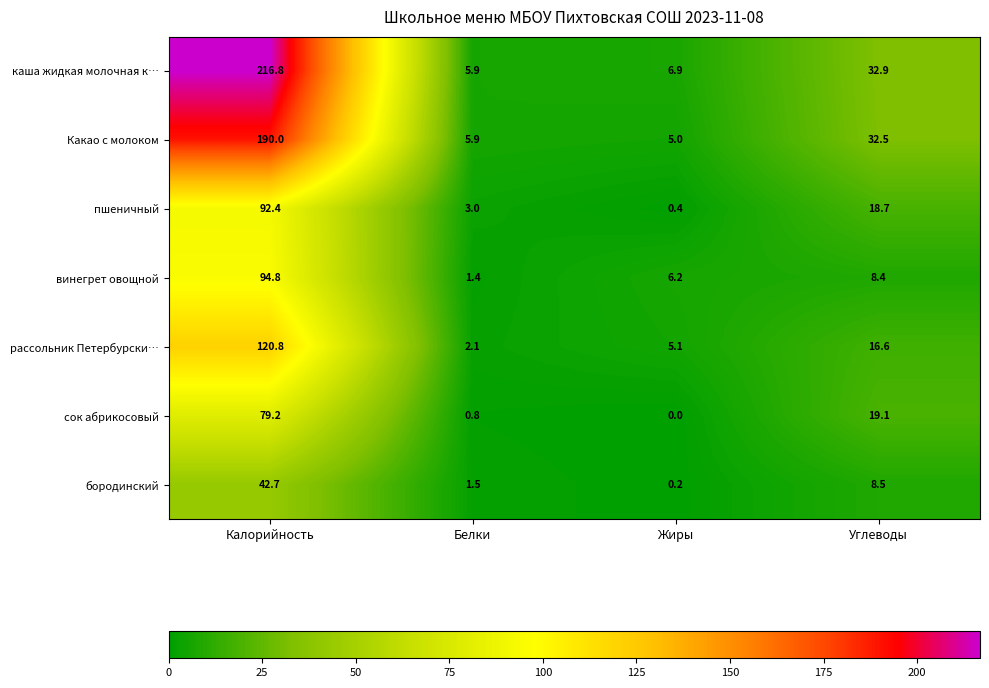

Where does the бородинский series first go above 8?

Калорийность